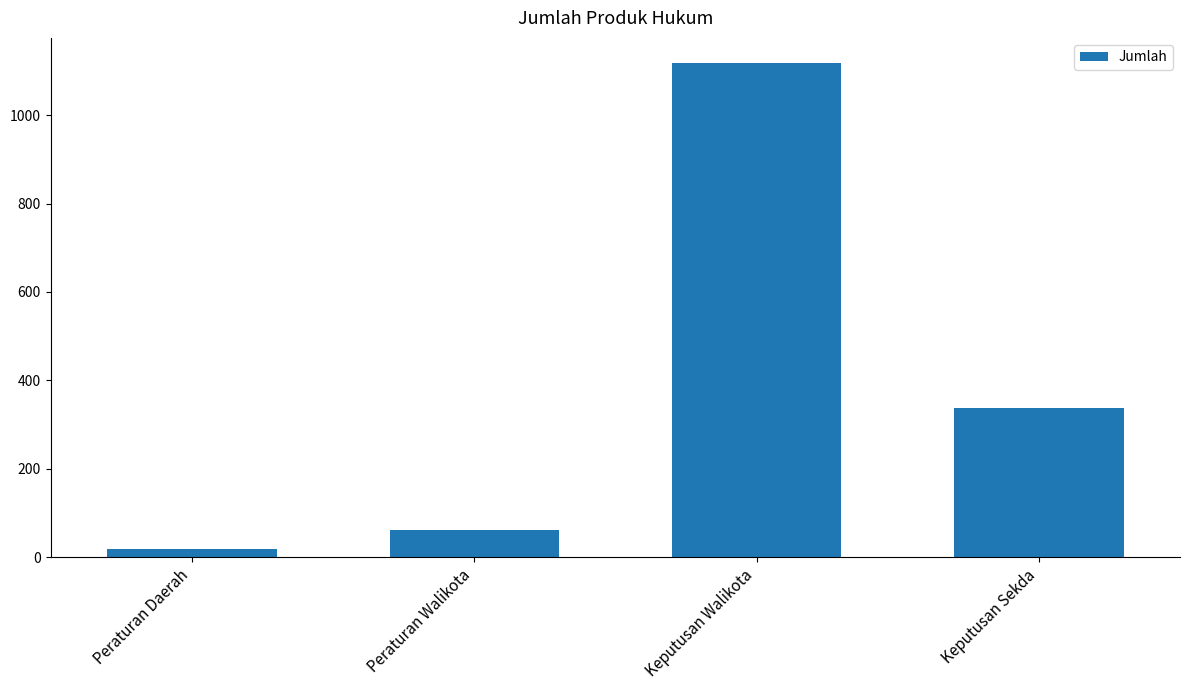

The chart shows a value of 1119 at Keputusan Walikota. True or false?

True